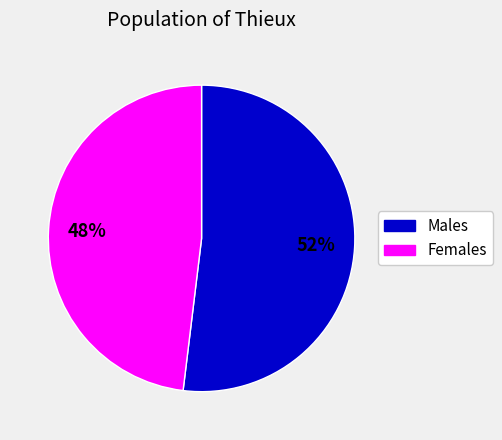

Does any single category account for the majority?

Yes